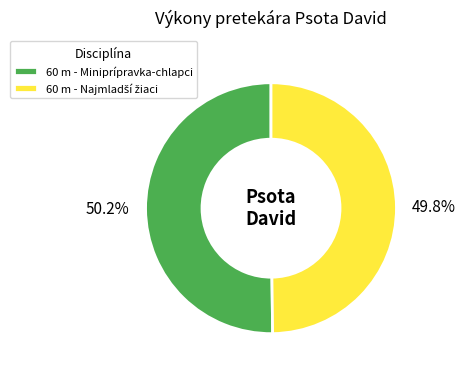

How much of the chart is everything except 60 m - Miniprípravka-chlapci?

49.8%